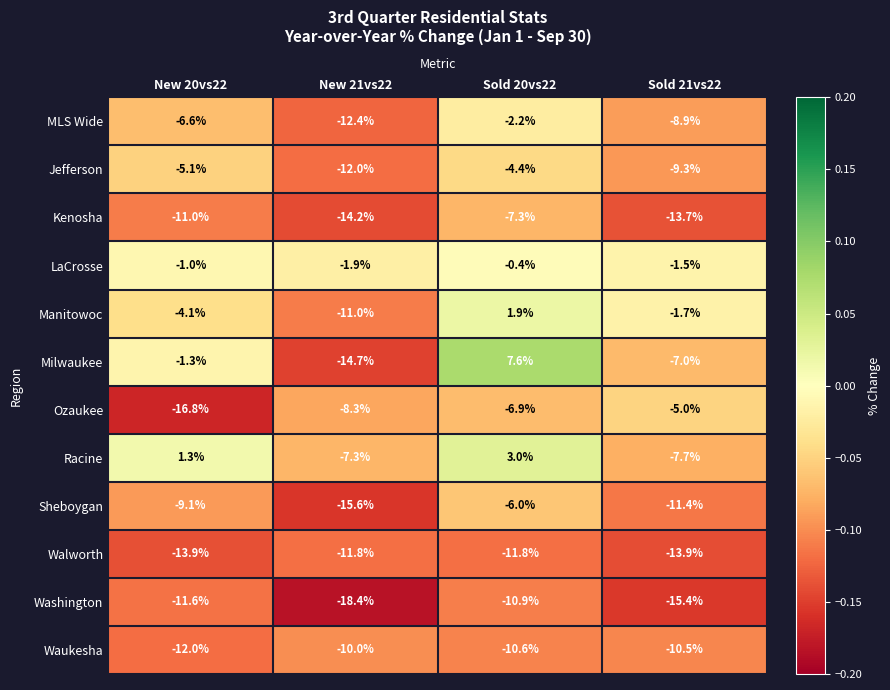

Which series has the largest range (max minus min)?

Milwaukee